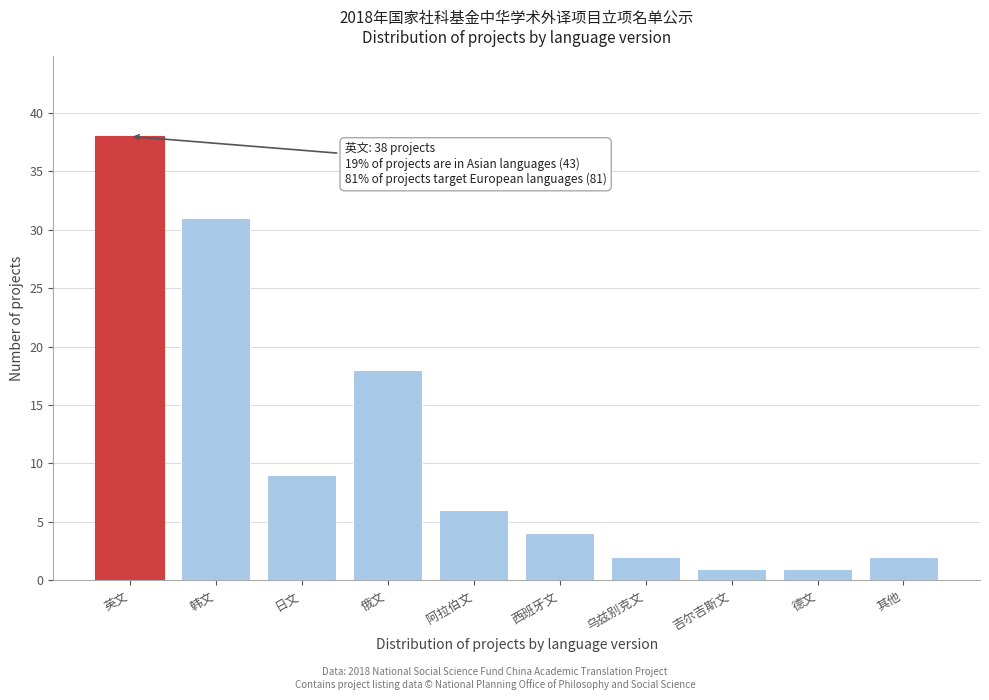

Reading left to right, list all the values displayed in this chart.

38	31	9	18	6	4	2	1	1	2